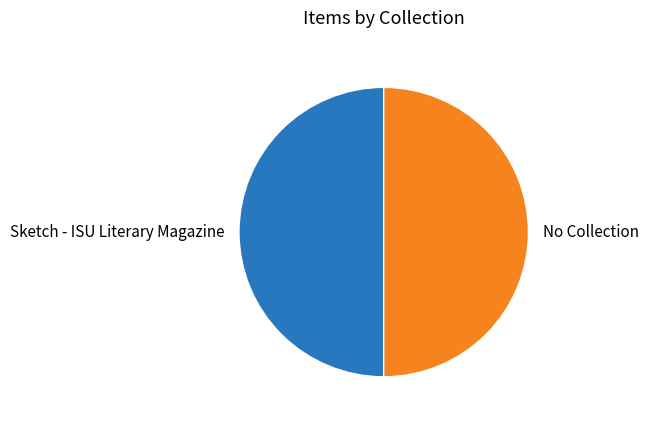

Is it true that Sketch - ISU Literary Magazine is 57% of the pie?

False